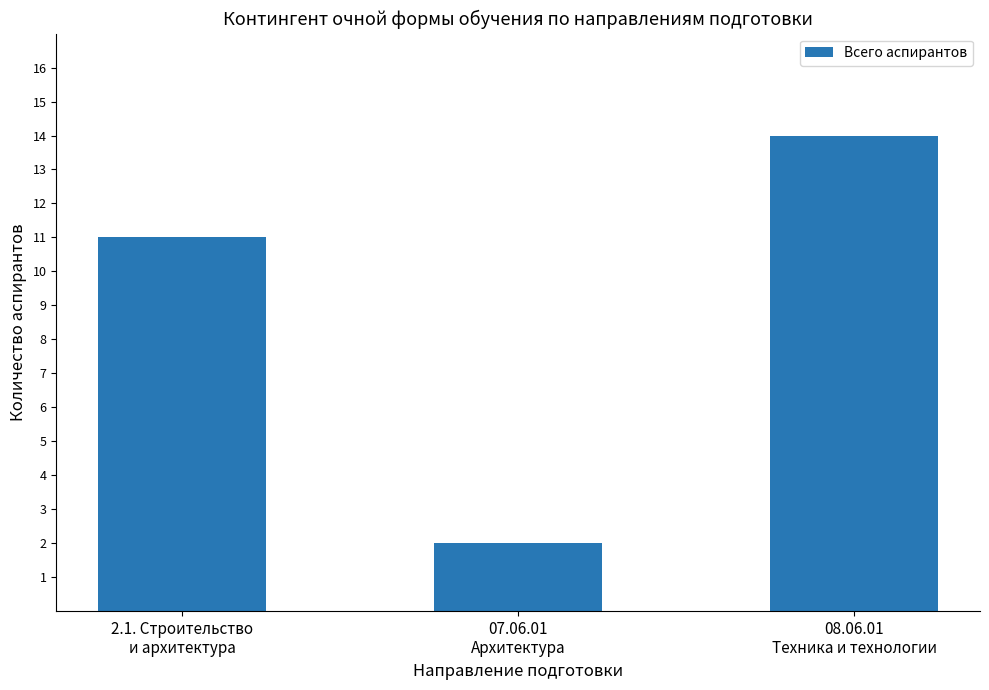

What is the value of the 3rd bar from the left?

14